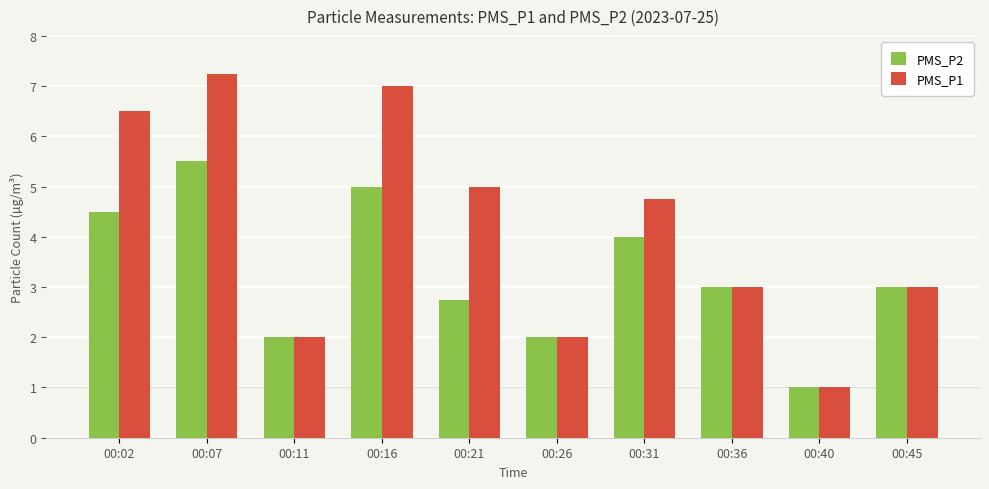

Which series has the largest range (max minus min)?

PMS_P1